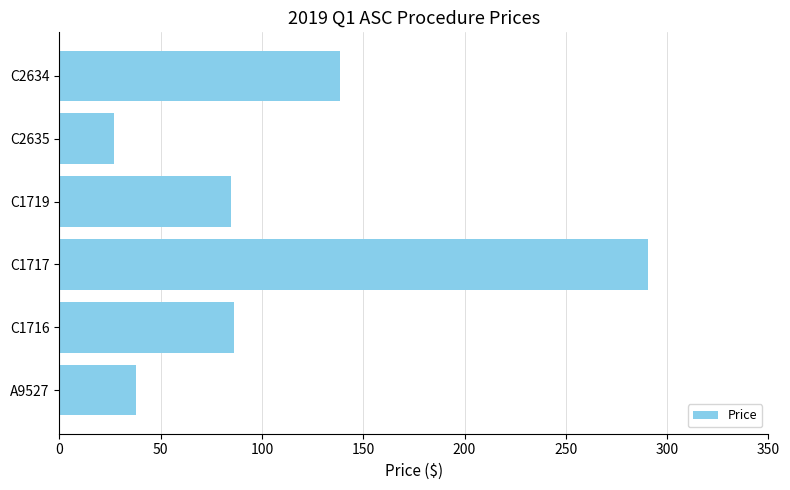

The value at A9527 is 10.5. True or false?

False